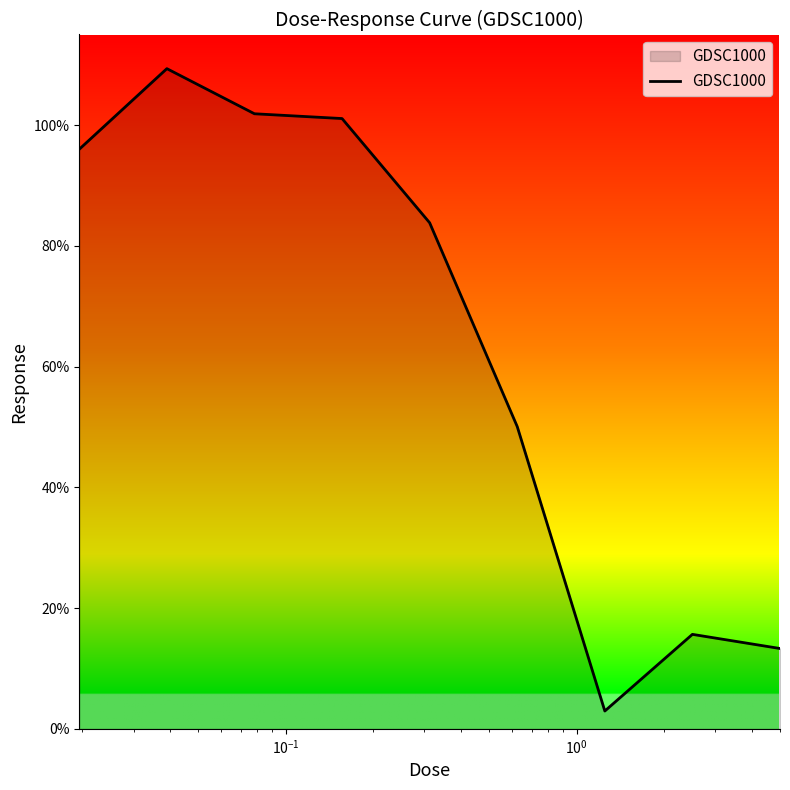

What is the minimum value shown in the chart?

2.9